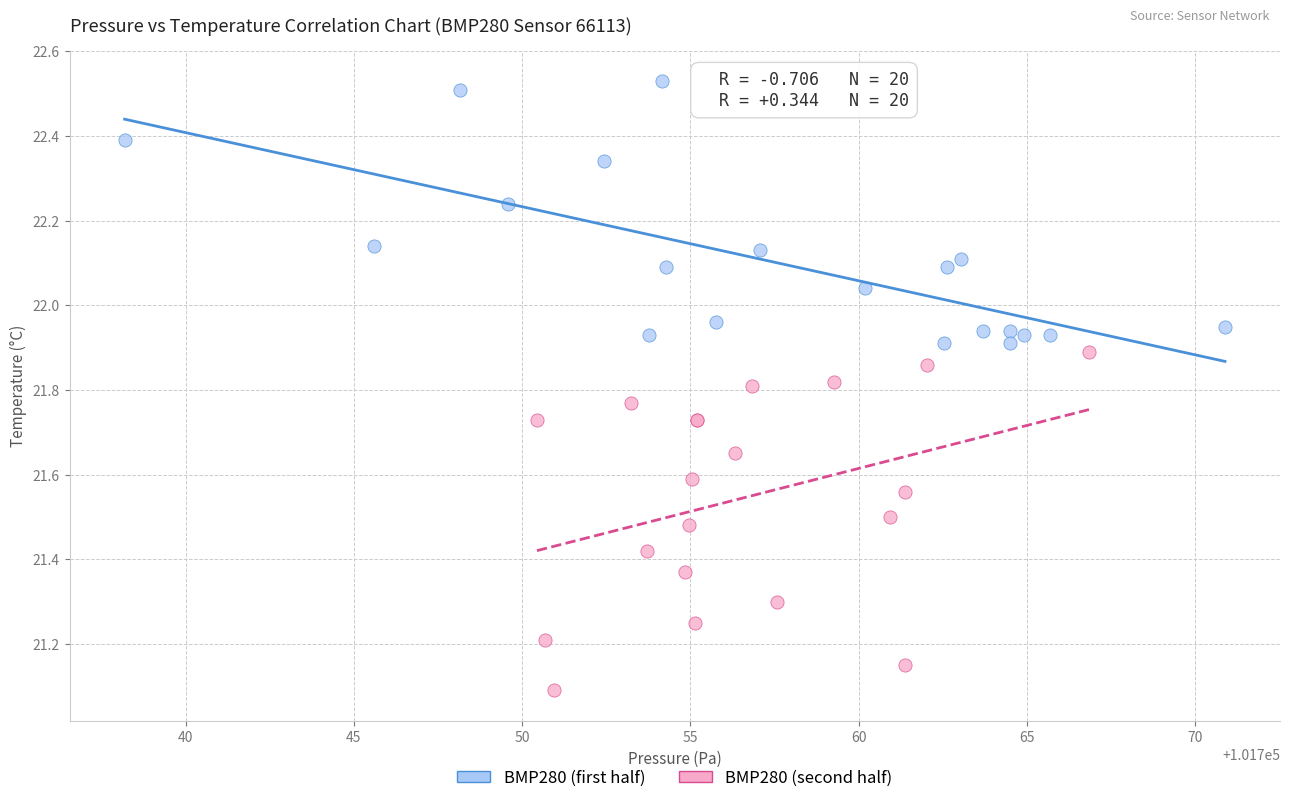

What are all the series names shown in the legend?

BMP280 (first half), BMP280 (second half)